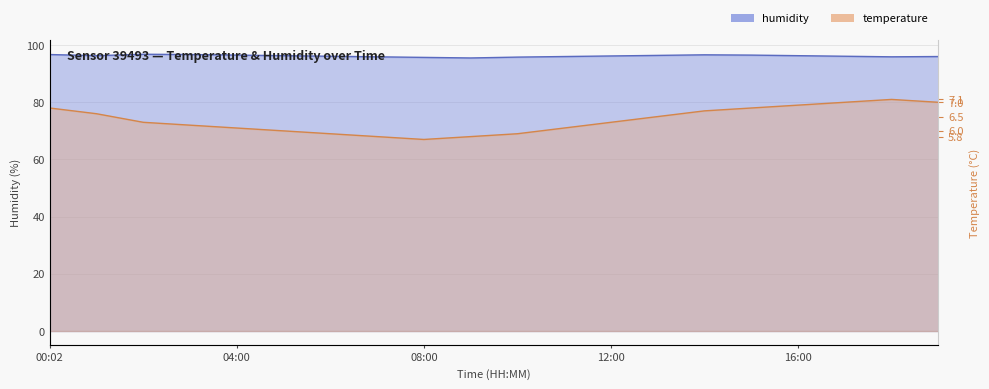

Which series has the largest total across all categories?

humidity